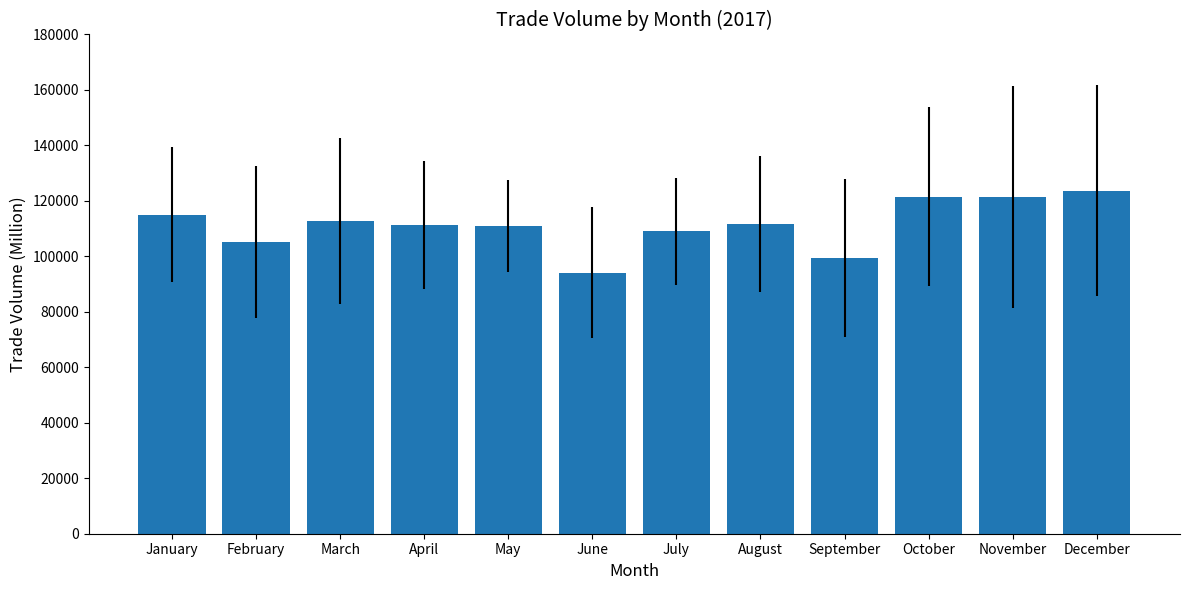

Where is the data nearest to the value 108960?

July